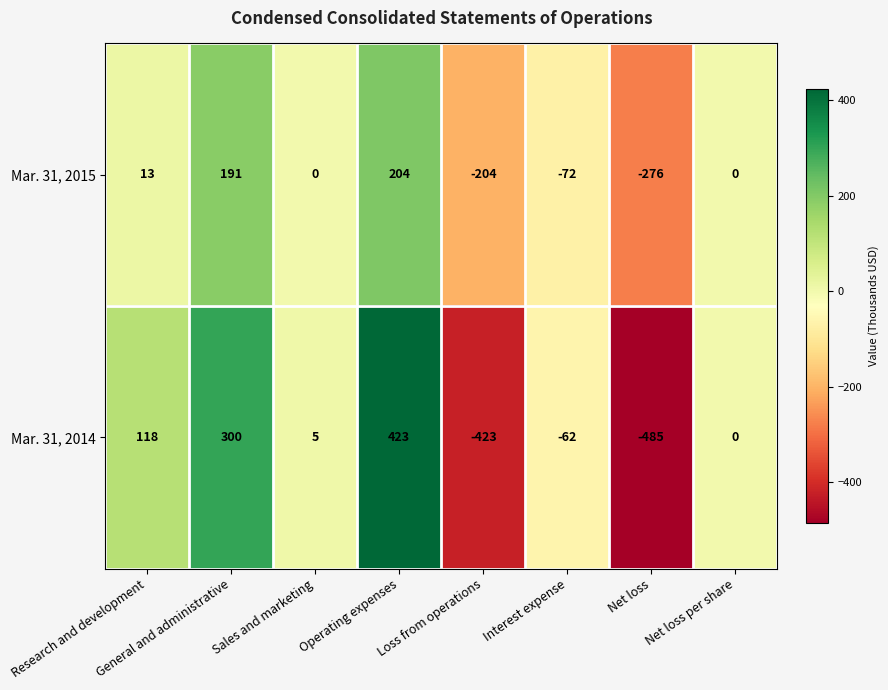

How many values in the Mar. 31, 2015 series are below 0?

3